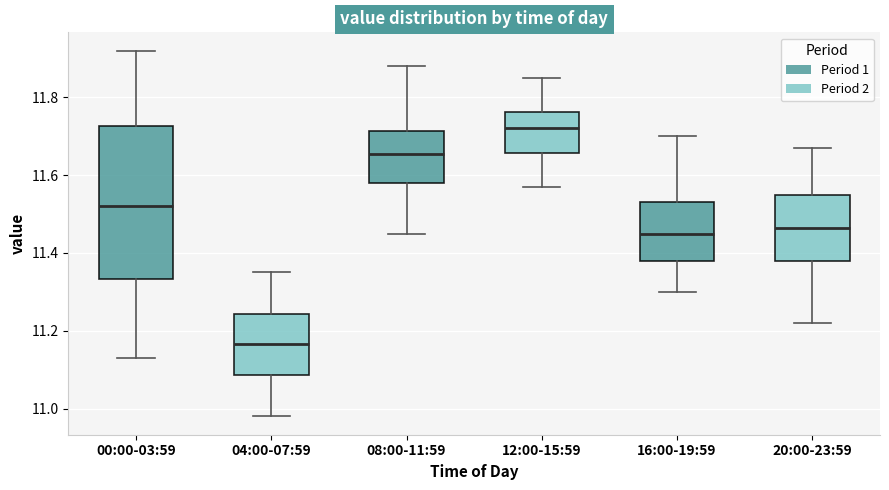

Which box's median line is the highest?

12:00-15:59